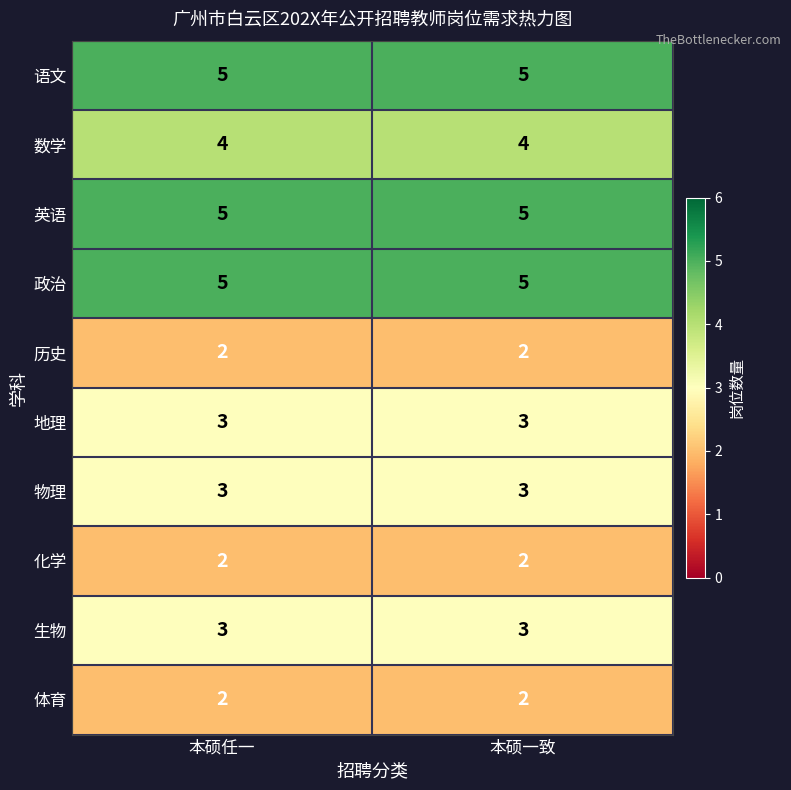

What is the difference between the highest and lowest values at 本硕一致?

3